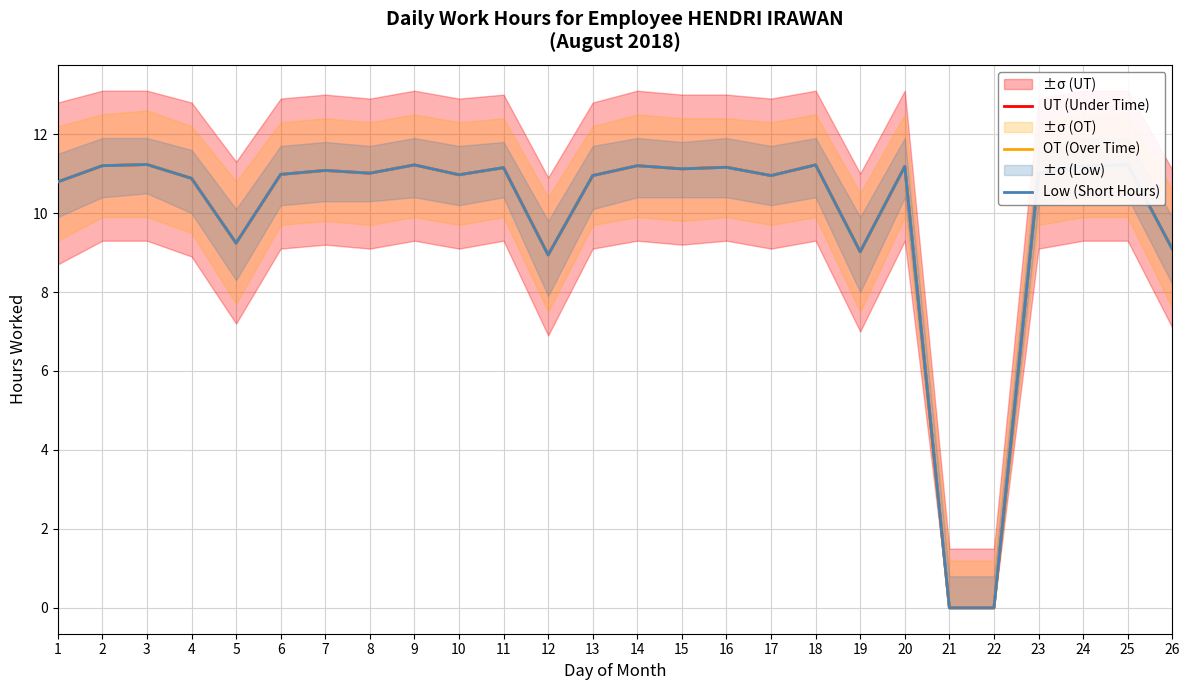

Reading left to right, transcribe all the data shown in this chart.

UT (Under Time): 10.8	11.2	11.2	10.9	9.2	11.0	11.1	11.0	11.2	11.0	11.2	8.9	10.9	11.2	11.1	11.2	10.9	11.2	9.0	11.2	0.0	0.0	11.0	11.2	11.2	9.1
OT (Over Time): 10.8	11.2	11.2	10.9	9.2	11.0	11.1	11.0	11.2	11.0	11.2	8.9	10.9	11.2	11.1	11.2	10.9	11.2	9.0	11.2	0.0	0.0	11.0	11.2	11.2	9.1
Low (Short Hours): 10.8	11.2	11.2	10.9	9.2	11.0	11.1	11.0	11.2	11.0	11.2	8.9	10.9	11.2	11.1	11.2	10.9	11.2	9.0	11.2	0.0	0.0	11.0	11.2	11.2	9.1